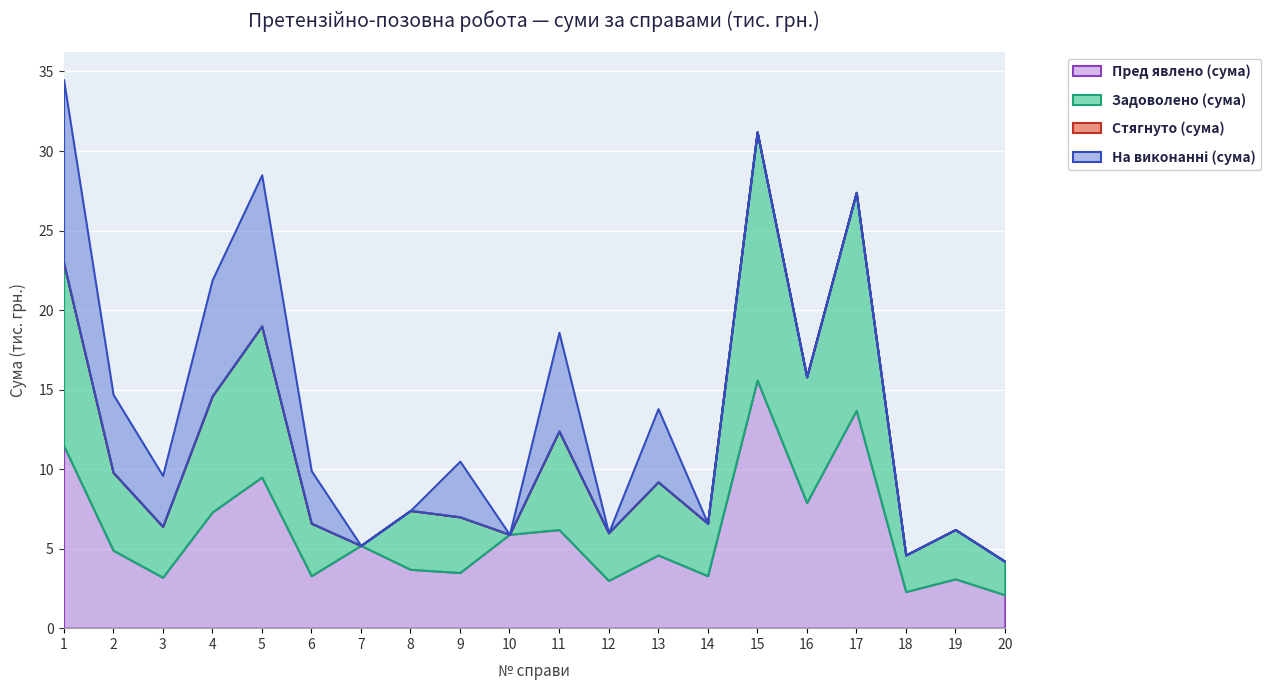

What are all the series names shown in the legend?

Пред явлено (сума), Задоволено (сума), Стягнуто (сума), На виконанні (сума)